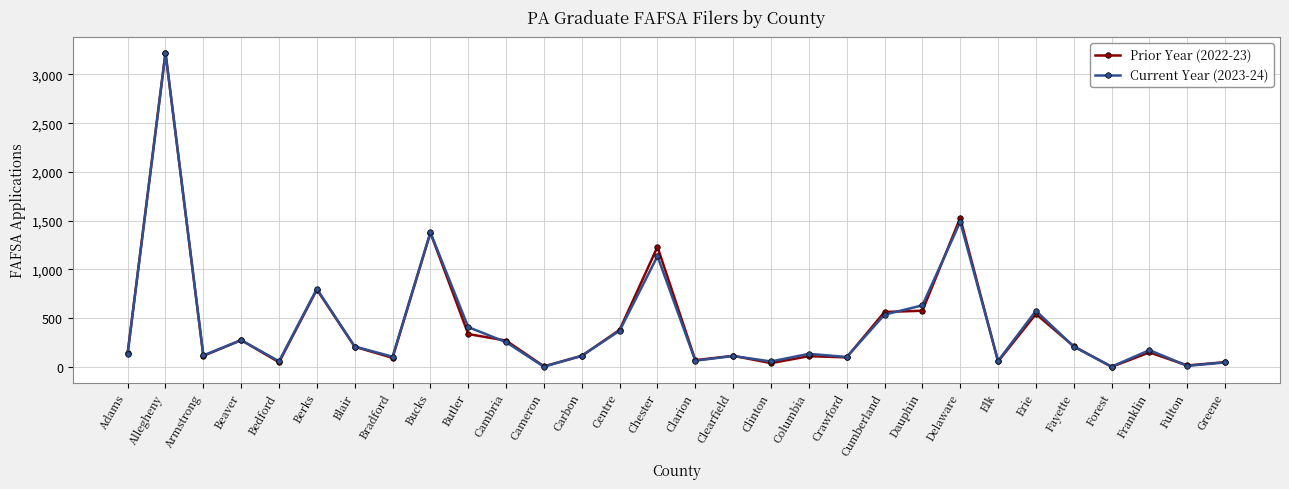

What is the difference between the maximum and minimum values in the Prior Year (2022-23) series?

3221